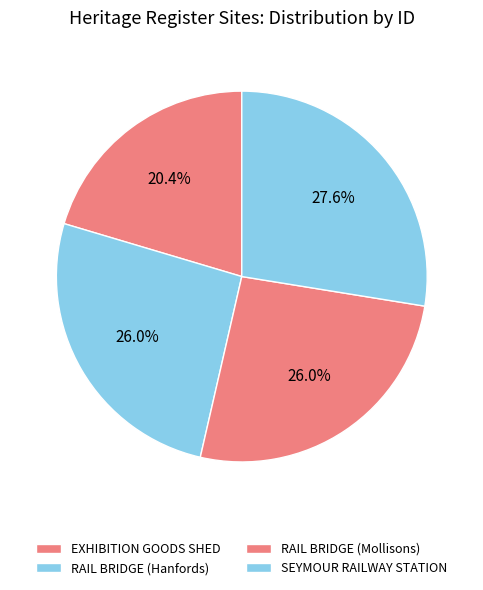

Which category has the smallest portion of the pie?

EXHIBITION GOODS SHED